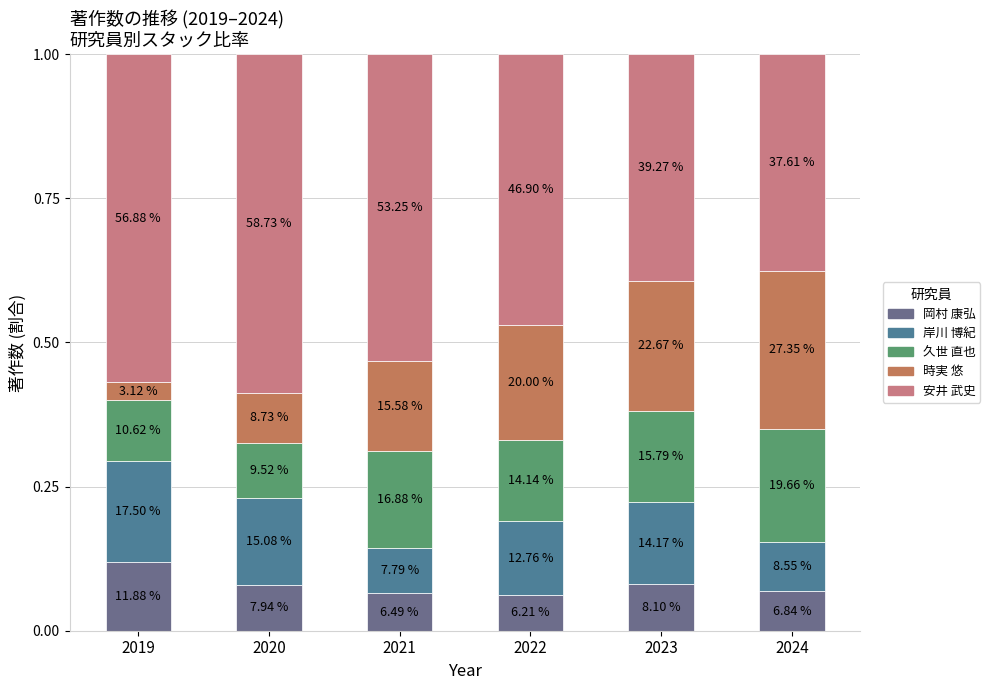

The 久世 直也 series shows 0.3 at 2021. True or false?

False